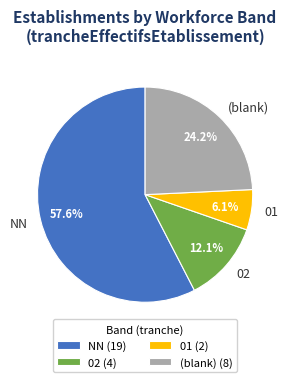

Which has a higher value, (blank) or 01?

(blank)